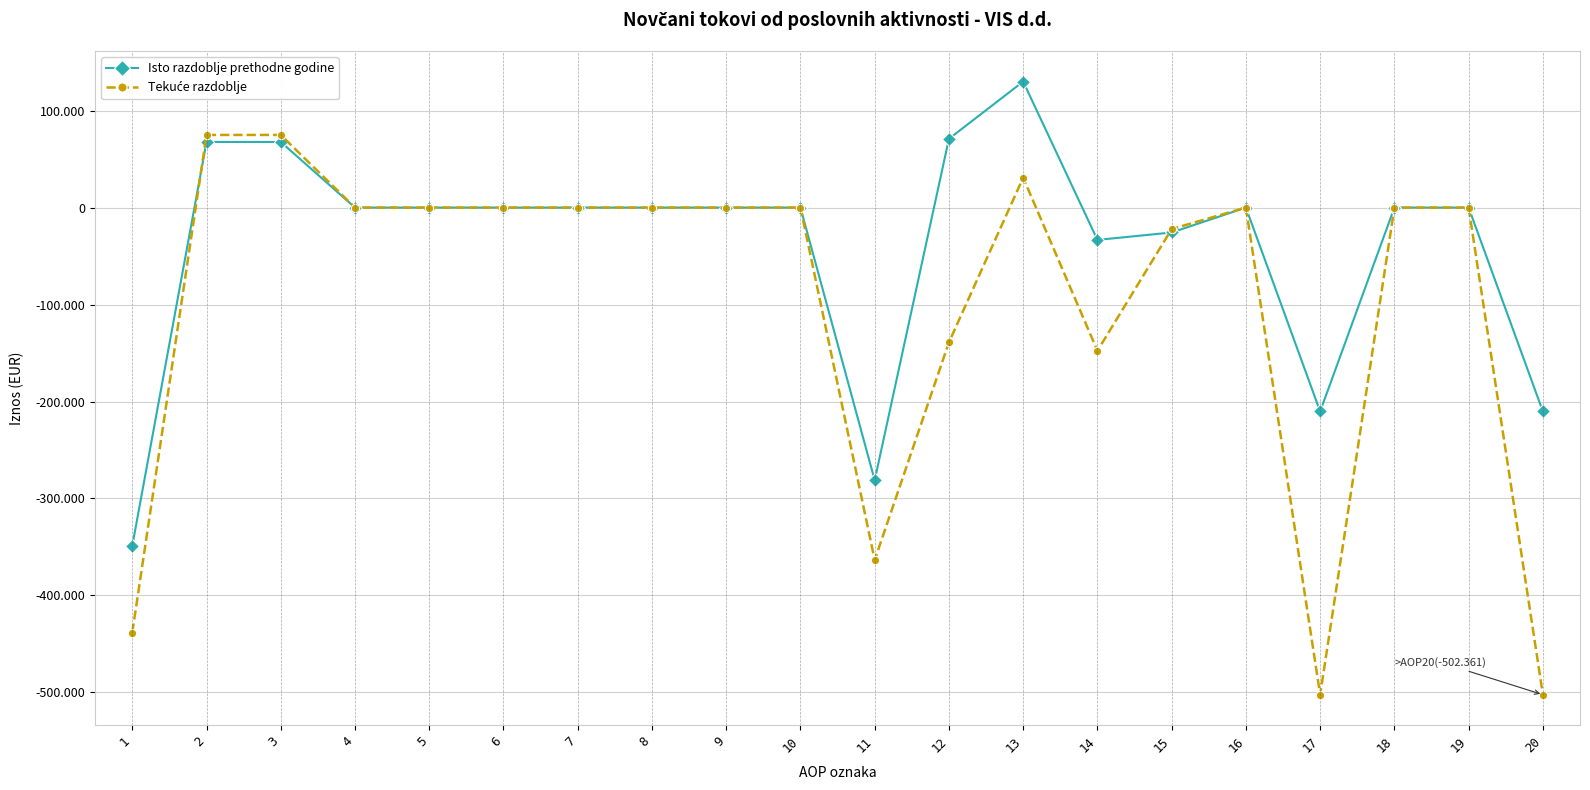

Which series has the widest spread of values?

Tekuće razdoblje